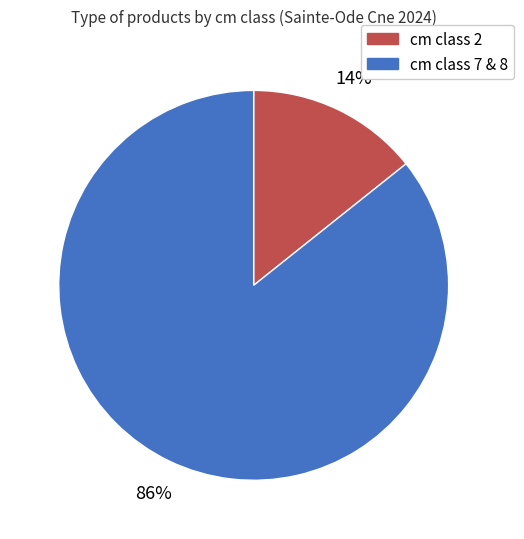

To the nearest percent, what is the average slice percentage?

50%